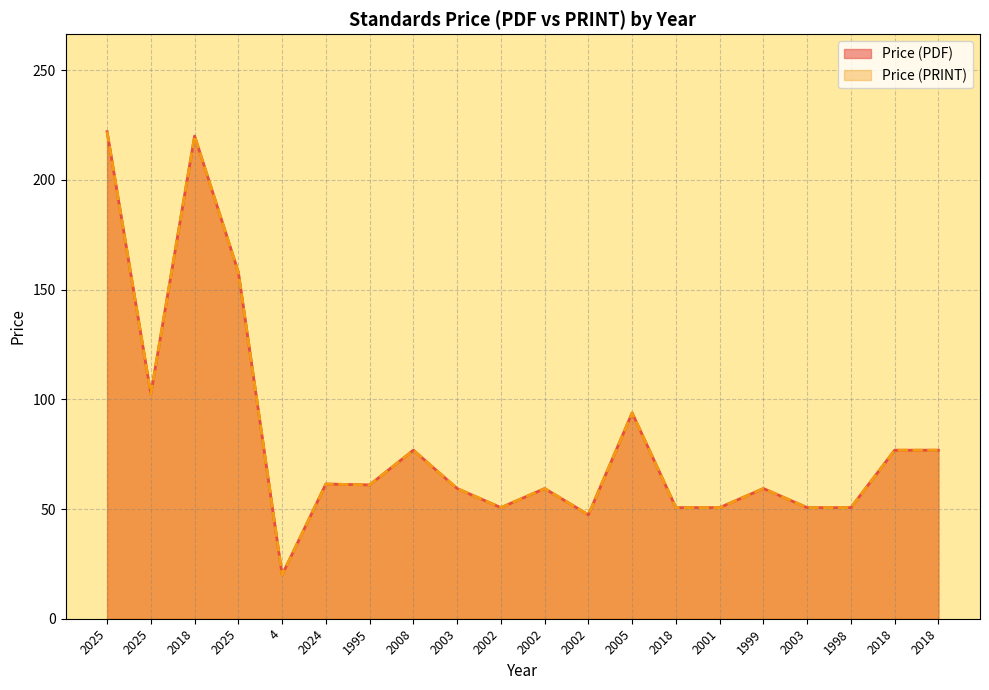

The Price (PRINT) series shows 61.0 at 1995. True or false?

True